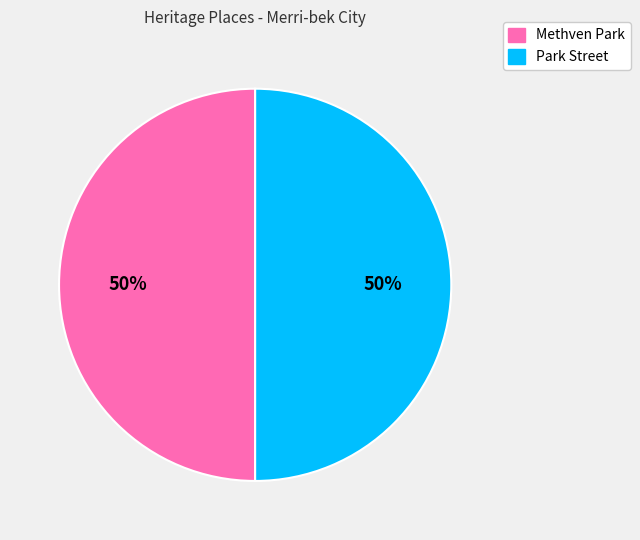

The Park Street slice represents 62% of the pie. True or false?

False